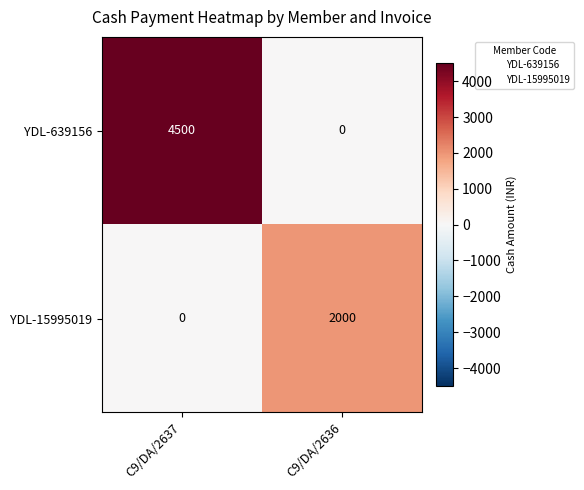

Which category has the lowest value in the YDL-15995019 series?

C9/DA/2637